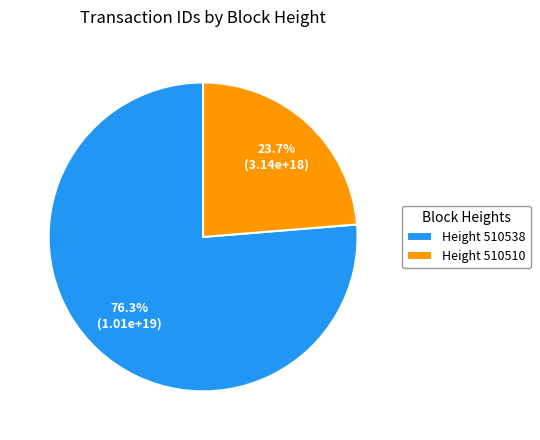

What is the largest slice in the pie chart?

Height 510538